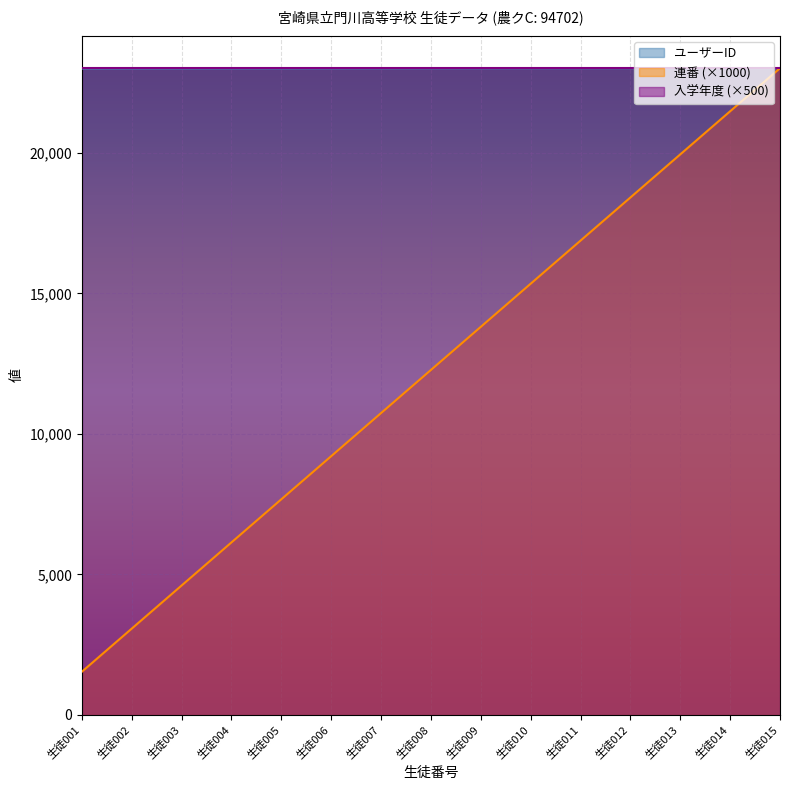

What value does the 連番 series have at 生徒010?

23010.0